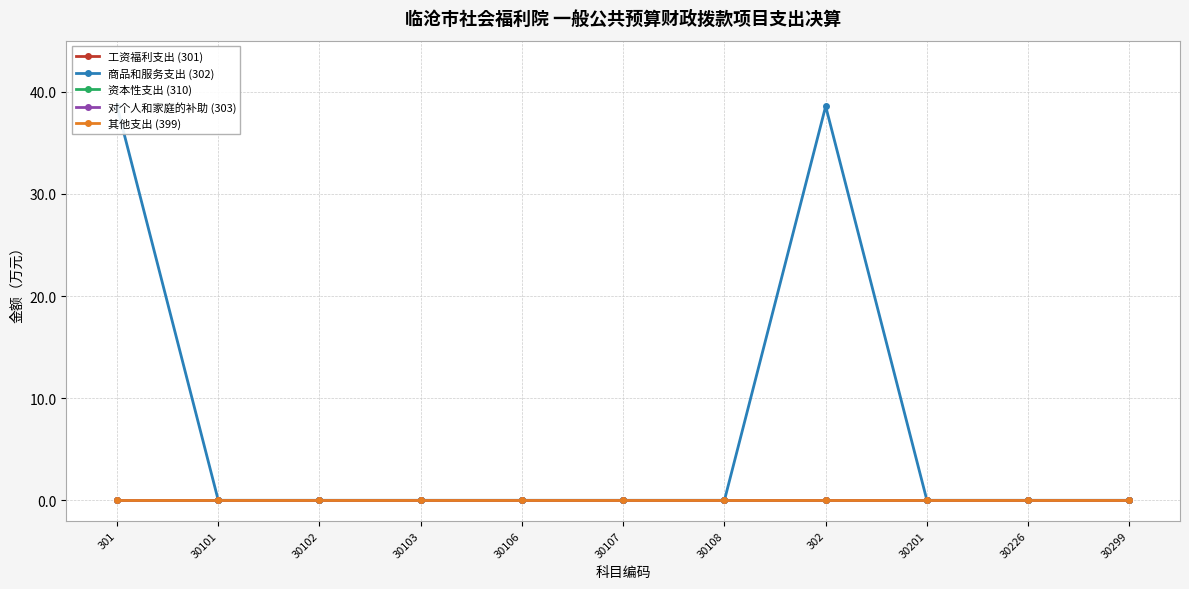

Is it true that 资本性支出 (310) equals 0.0 at 302?

True